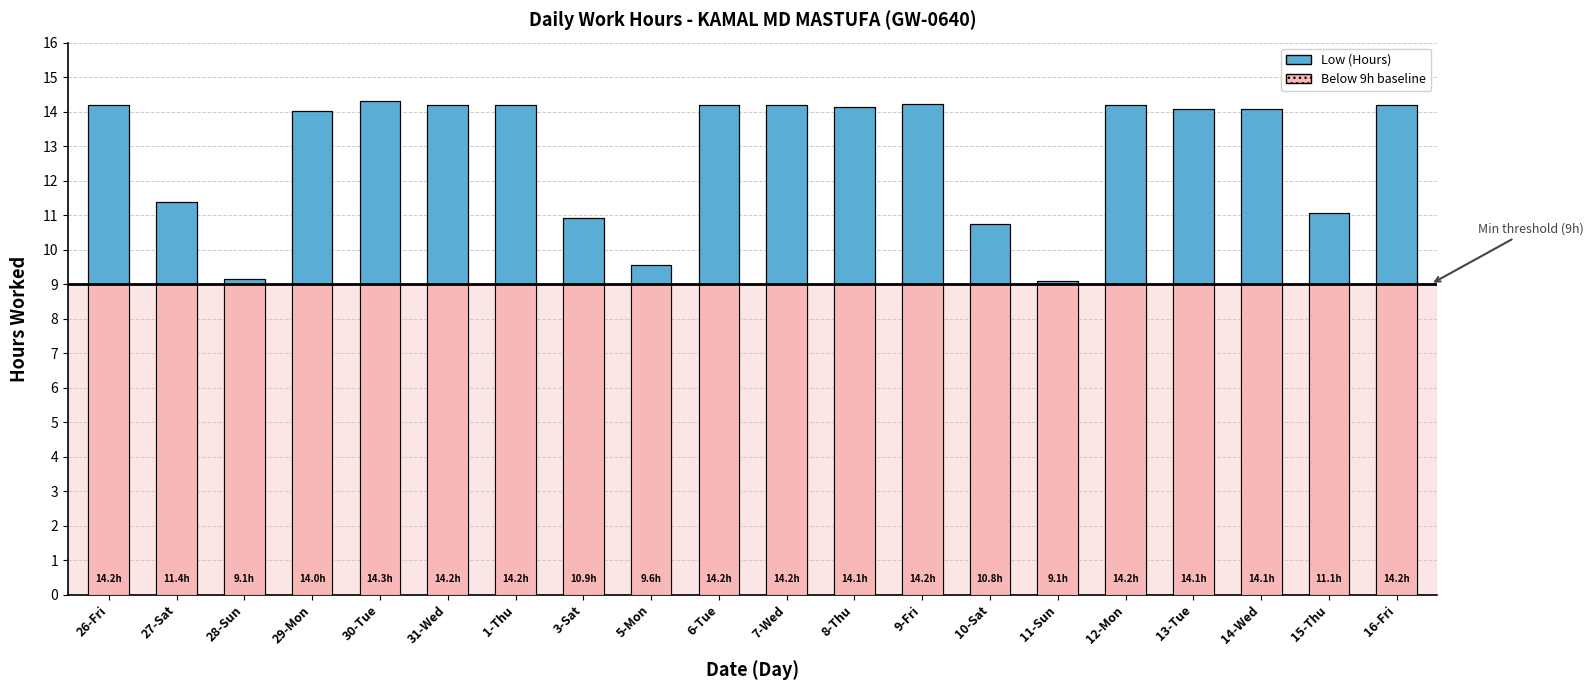

Reading right to left, extract all data points from this chart.

14.2	11.1	14.1	14.1	14.2	9.1	10.8	14.2	14.1	14.2	14.2	9.6	10.9	14.2	14.2	14.3	14.0	9.1	11.4	14.2